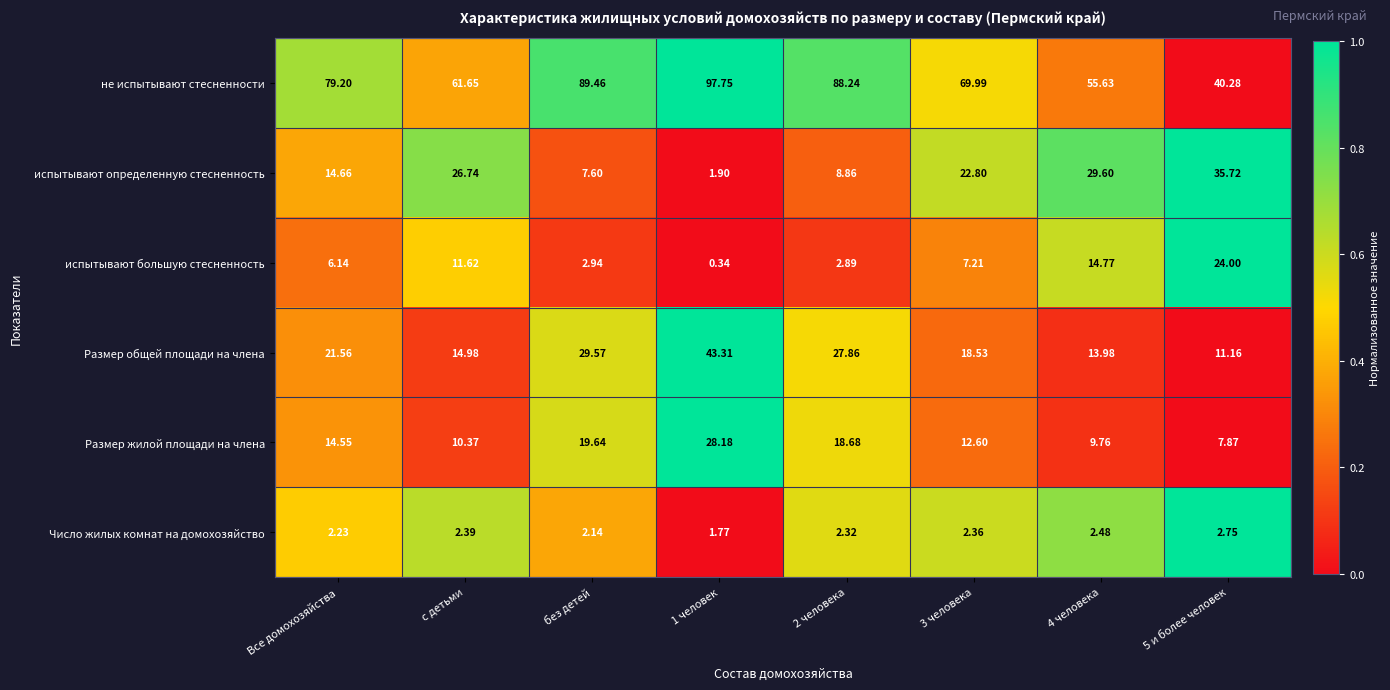

Which series has the largest total across all categories?

не испытывают стесненности